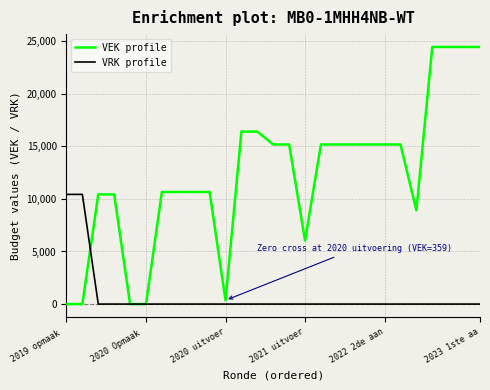

Which series has the largest range (max minus min)?

VEK profile